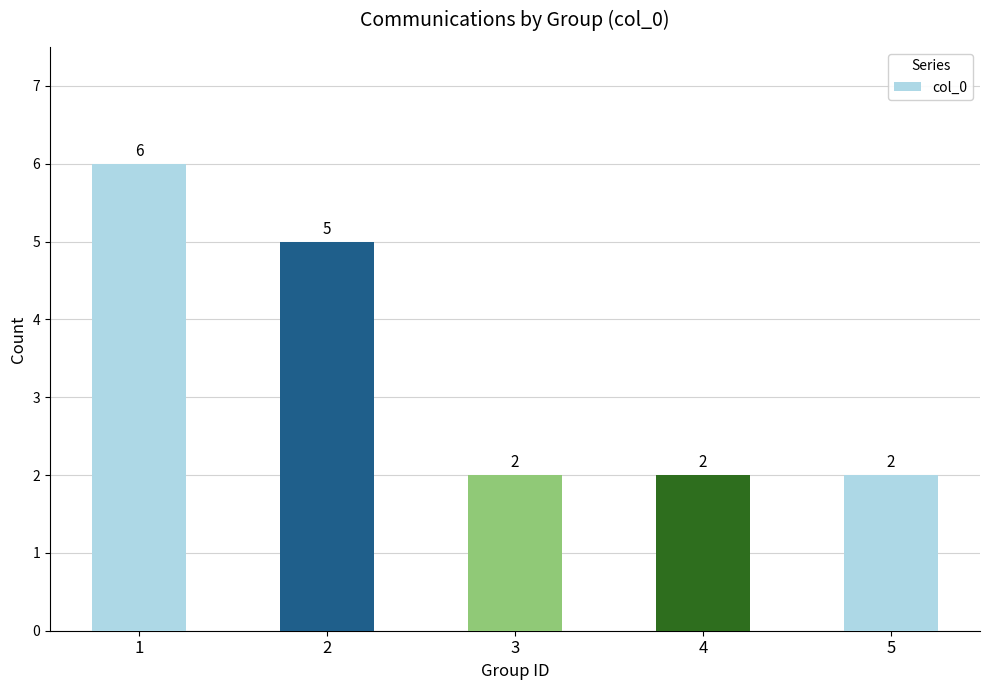

Which category has the highest value across all series?

1